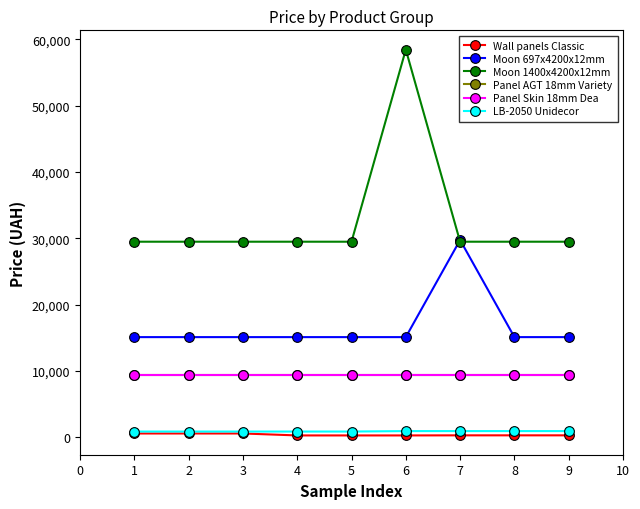

What is the highest value of the Wall panels Classic series?

603.7